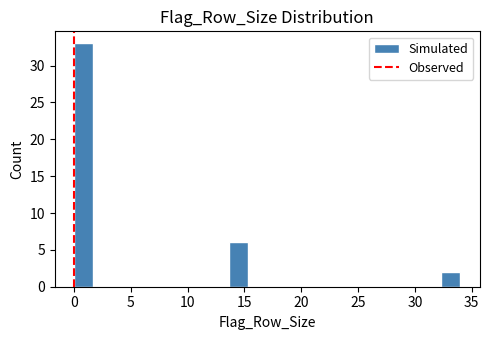

Read against the x-axis, roughly where is the centre of the tallest bar?

1.0